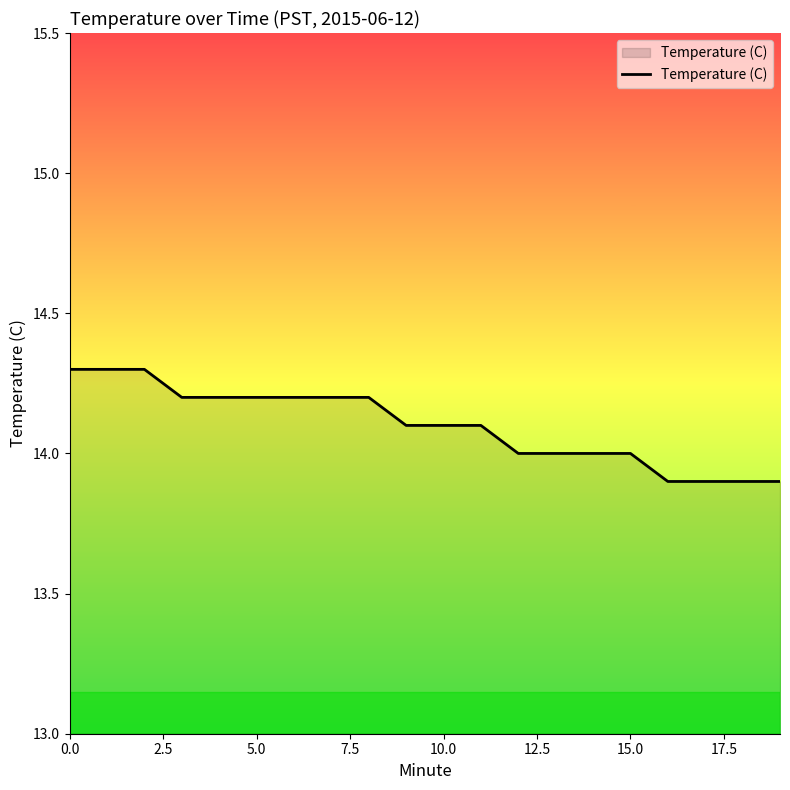

Count the values in the range 14 to 15.

16